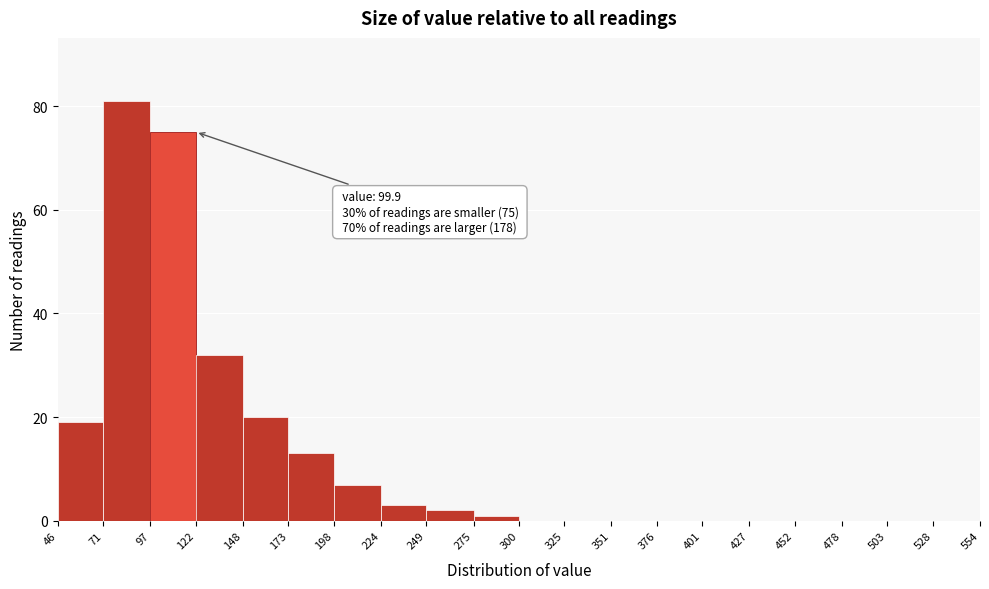

Over which range of the x-axis is the bar tallest?

71 to 97